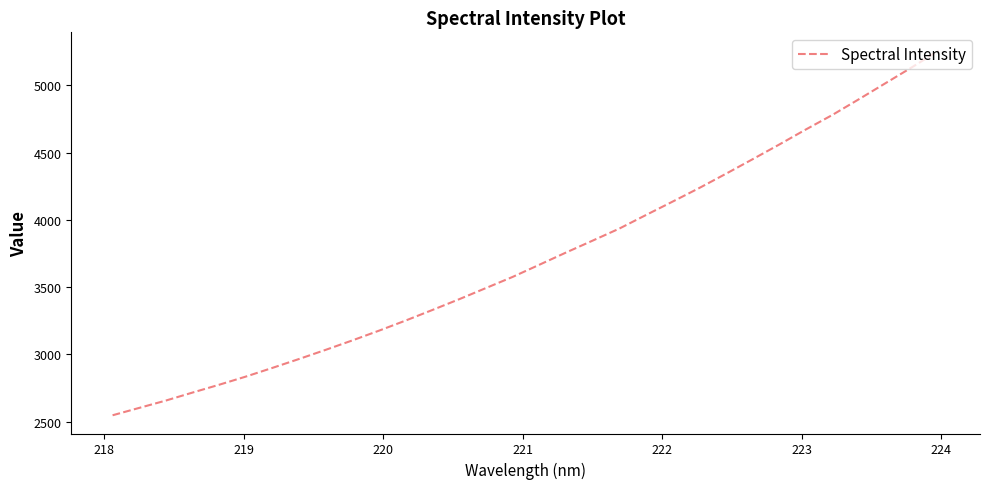

What is the difference between the maximum and minimum values?

2709.5